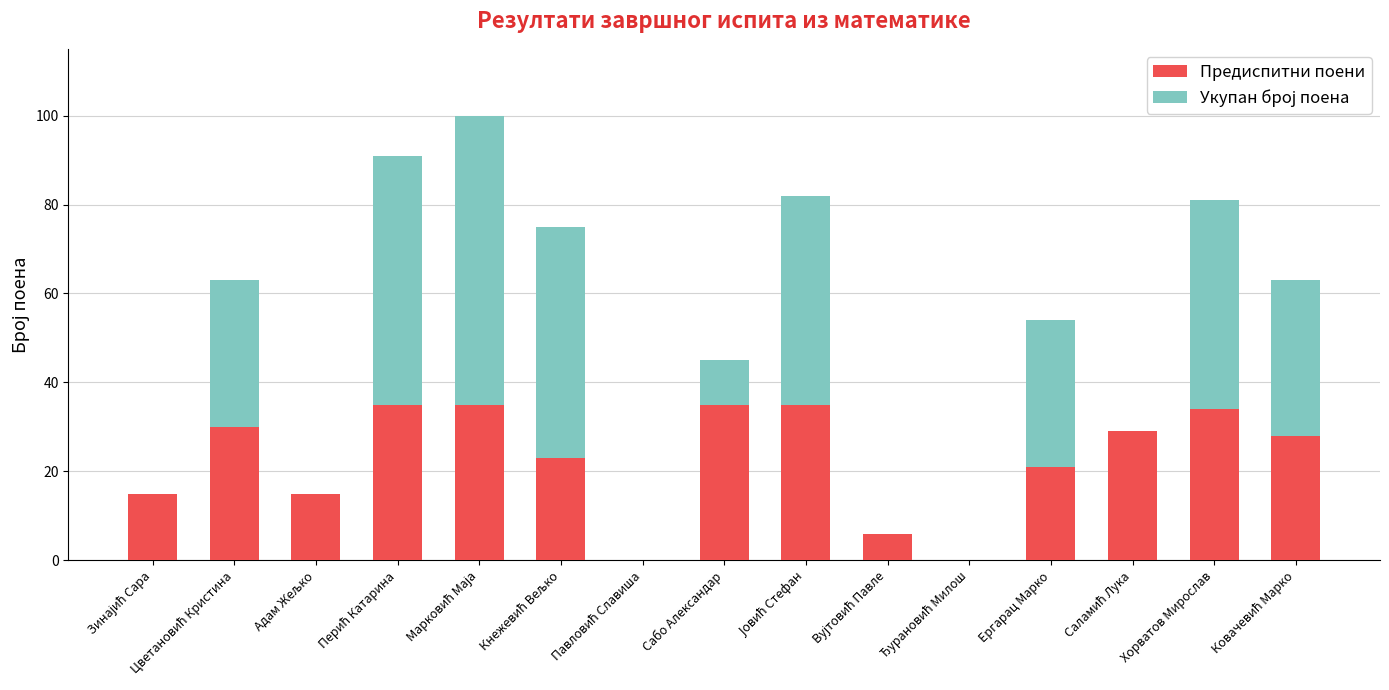

The Предиспитни поени series shows 32 at Ергарац Марко. True or false?

False